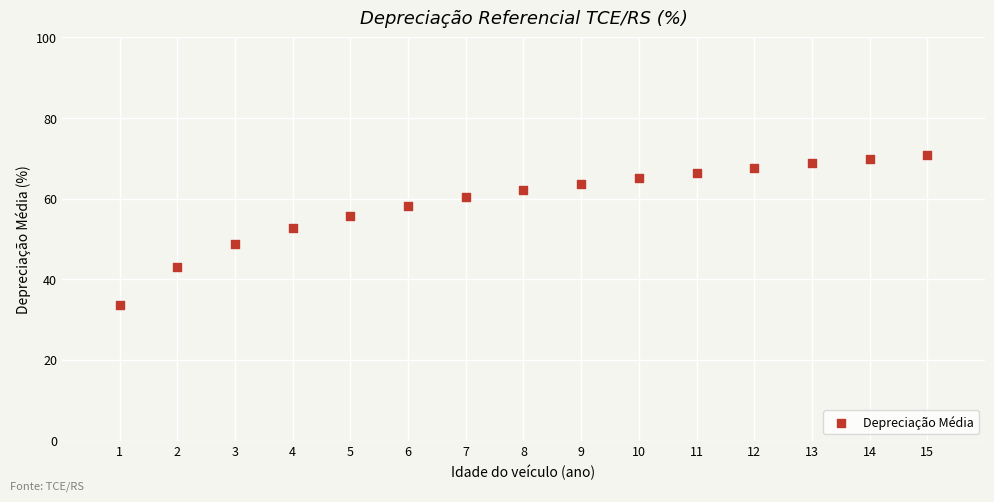

What is the range of X values (max minus min)?

14.0